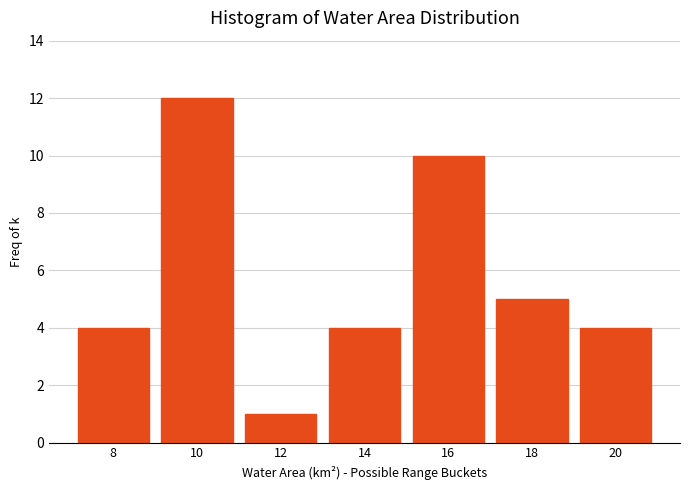

Reading left to right, what are all the values shown in this chart?

4	12	1	4	10	5	4